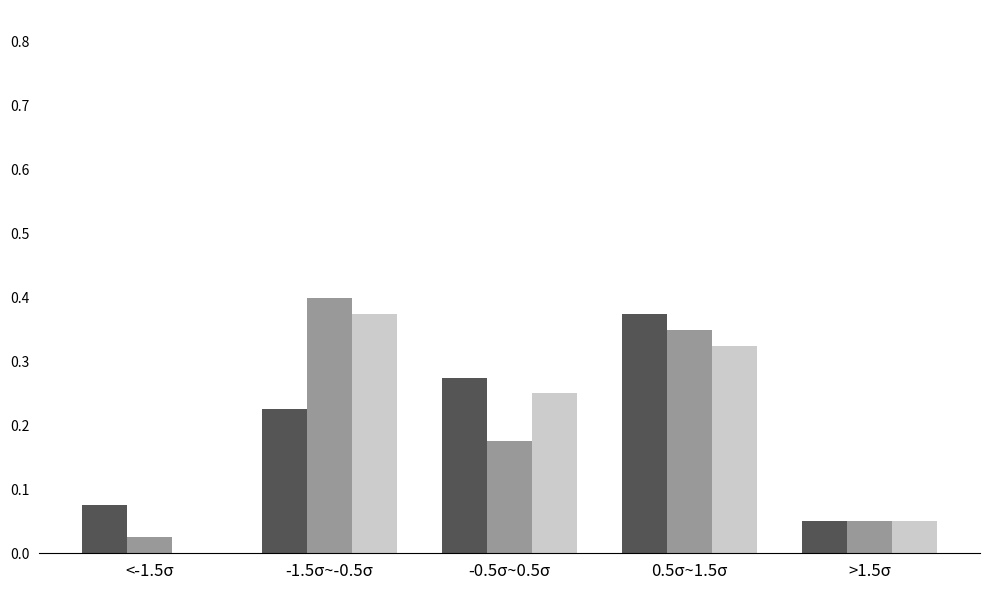

At which category does the chart reach its peak across all series?

-1.5σ~-0.5σ